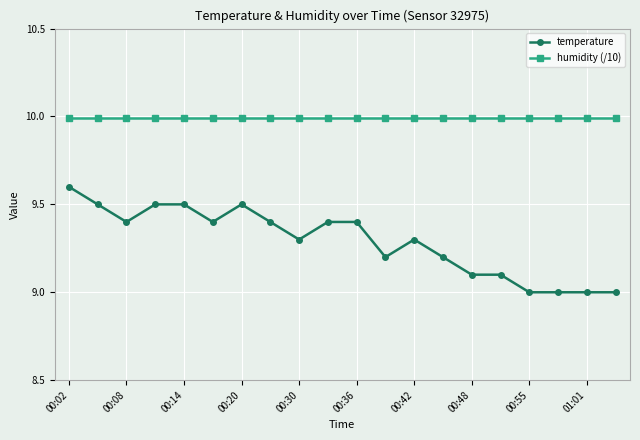

What is the minimum value shown in the chart?

9.0